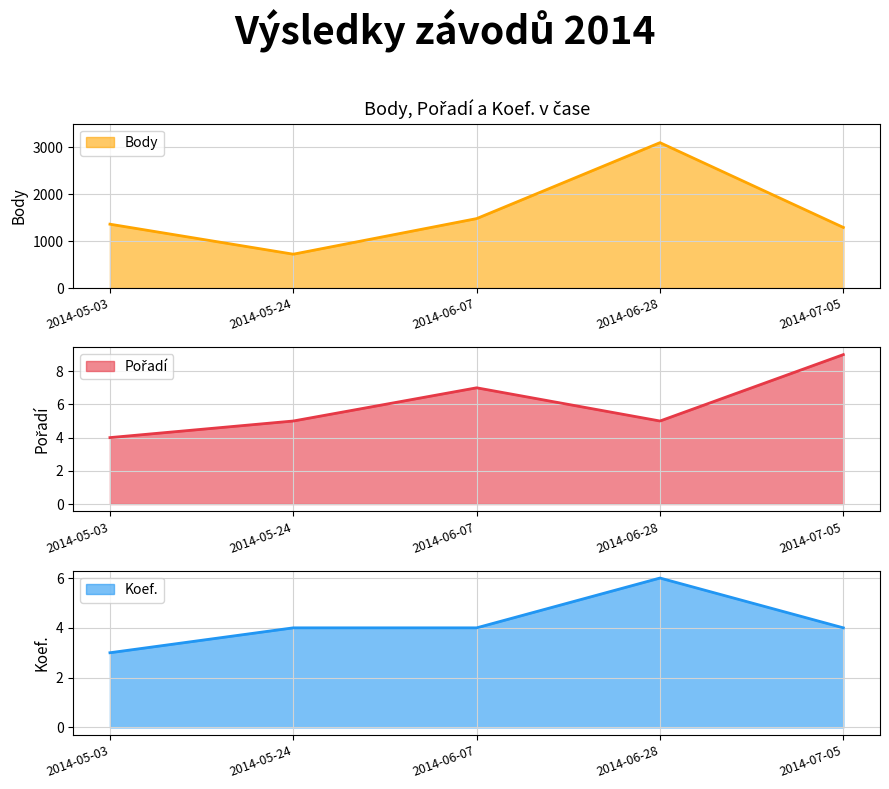

What is the sum of the Body values at 2014-06-28 and 2014-05-03?

4456